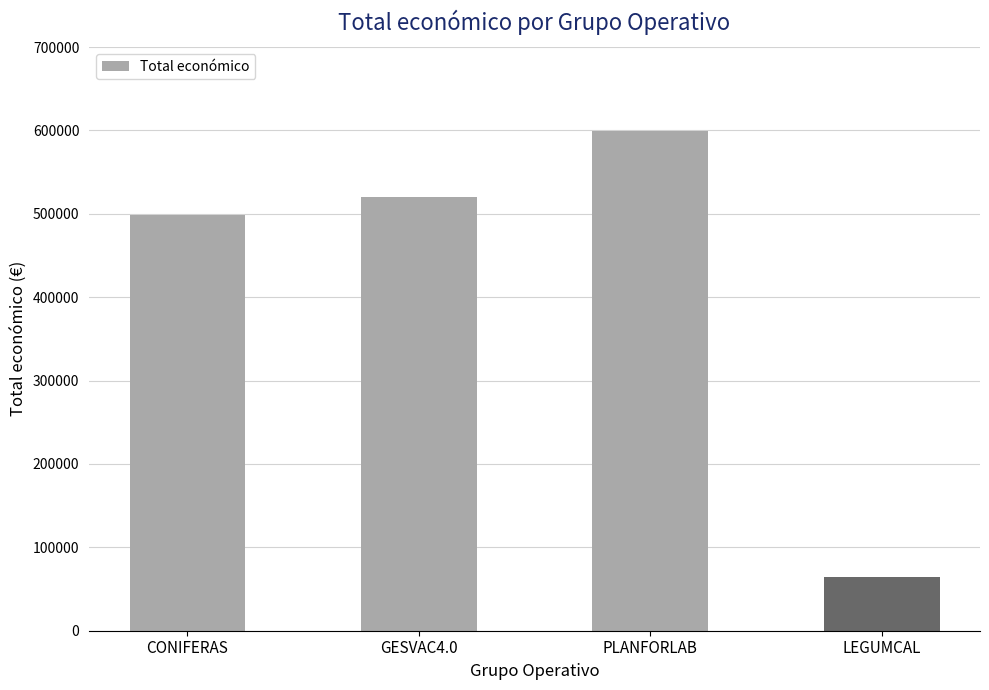

What is the value of the 2nd bar from the left?

520062